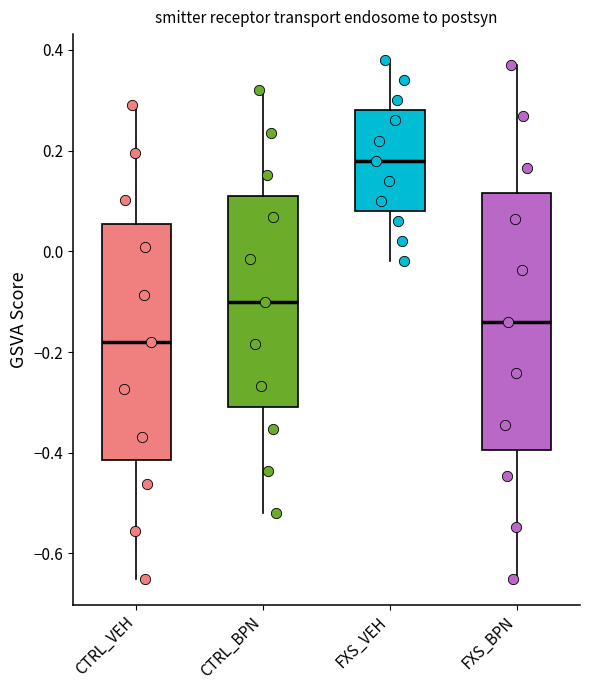

Which box has the highest median line?

FXS_VEH